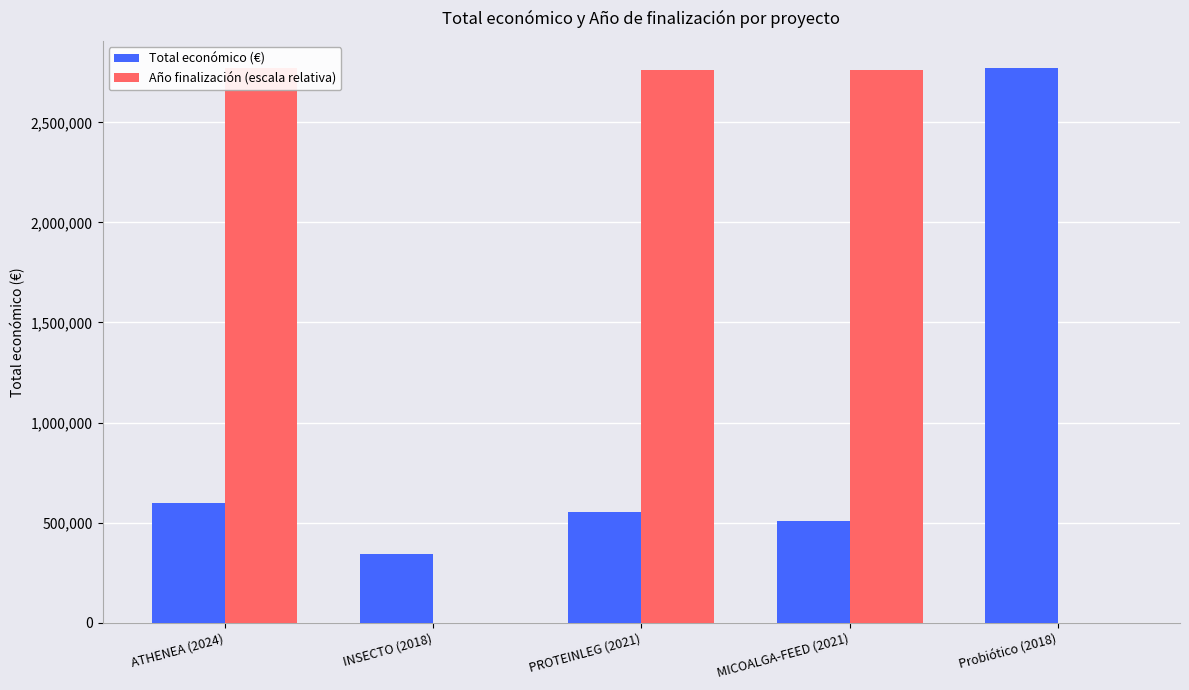

What position from the right is MICOALGA-FEED (2021)?

2